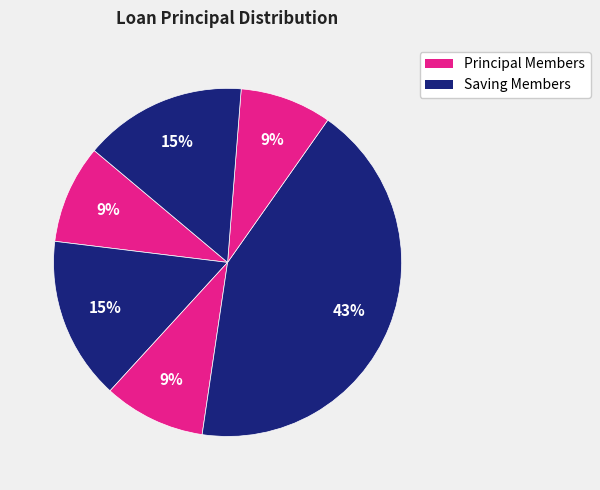

How many segments does this pie chart have?

6